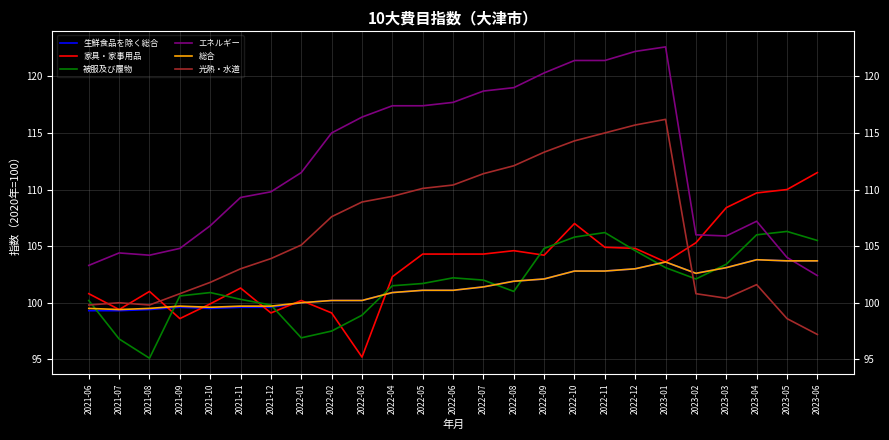

Between which two adjacent categories do 光熱・水道 and 総合 first intersect?

2023-01 and 2023-02